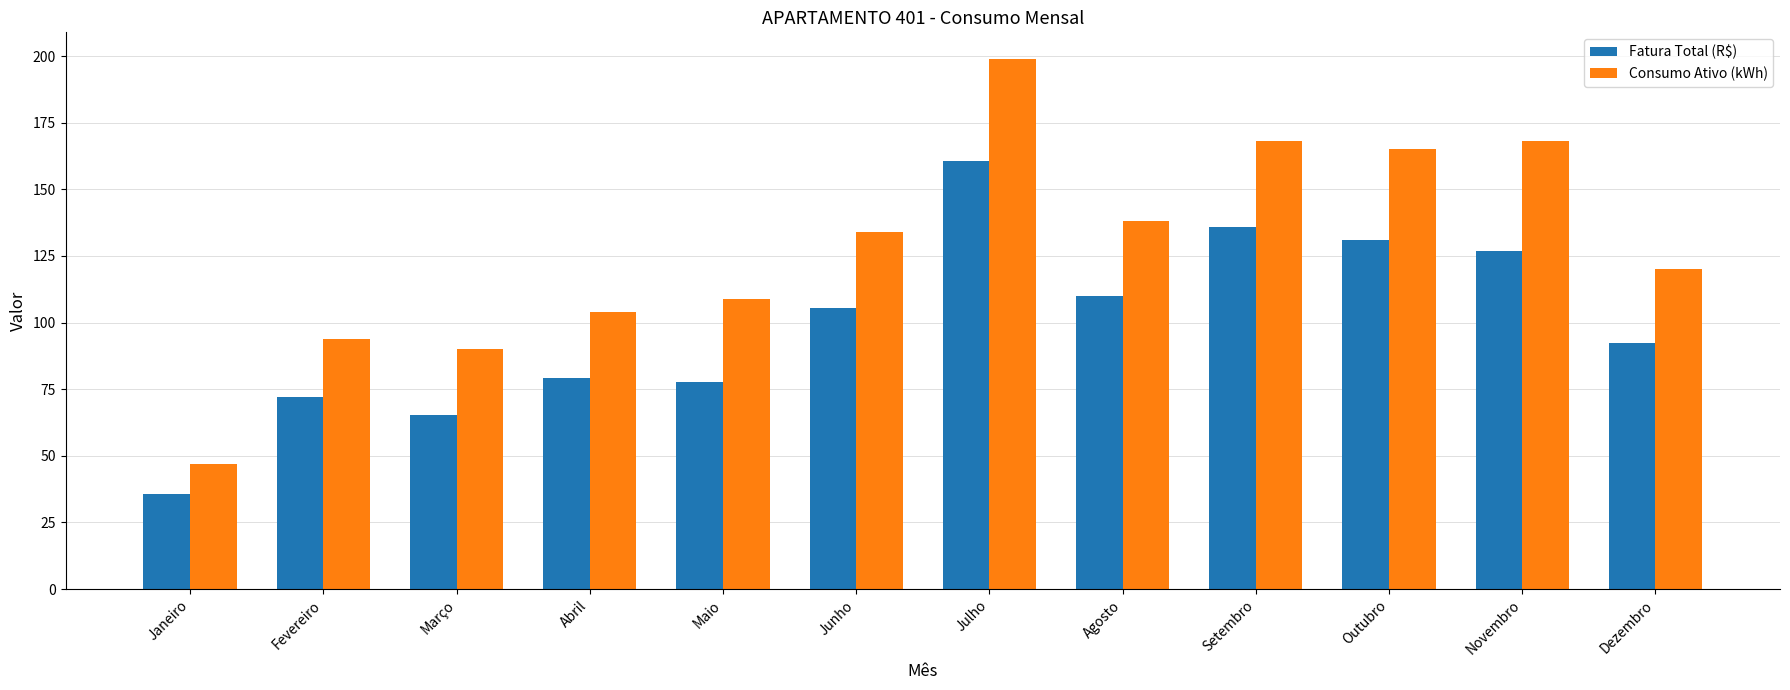

At which label does Fatura Total (R$) first exceed 105?

Junho